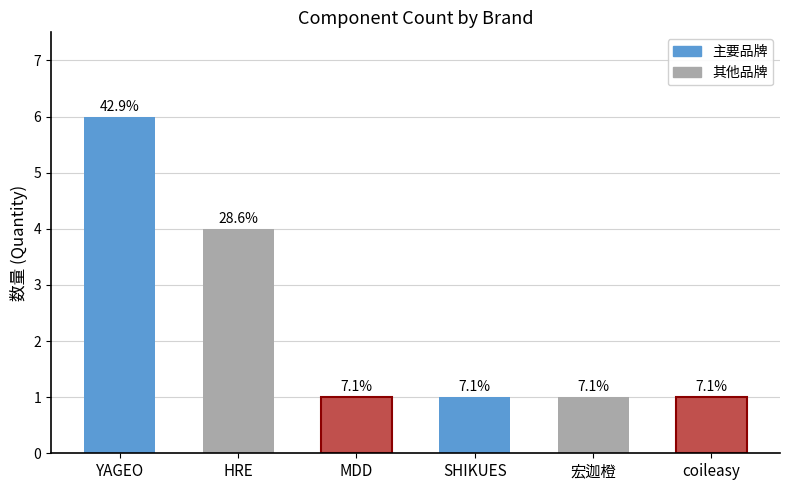

Between YAGEO and 宏迦橙, which is larger?

YAGEO